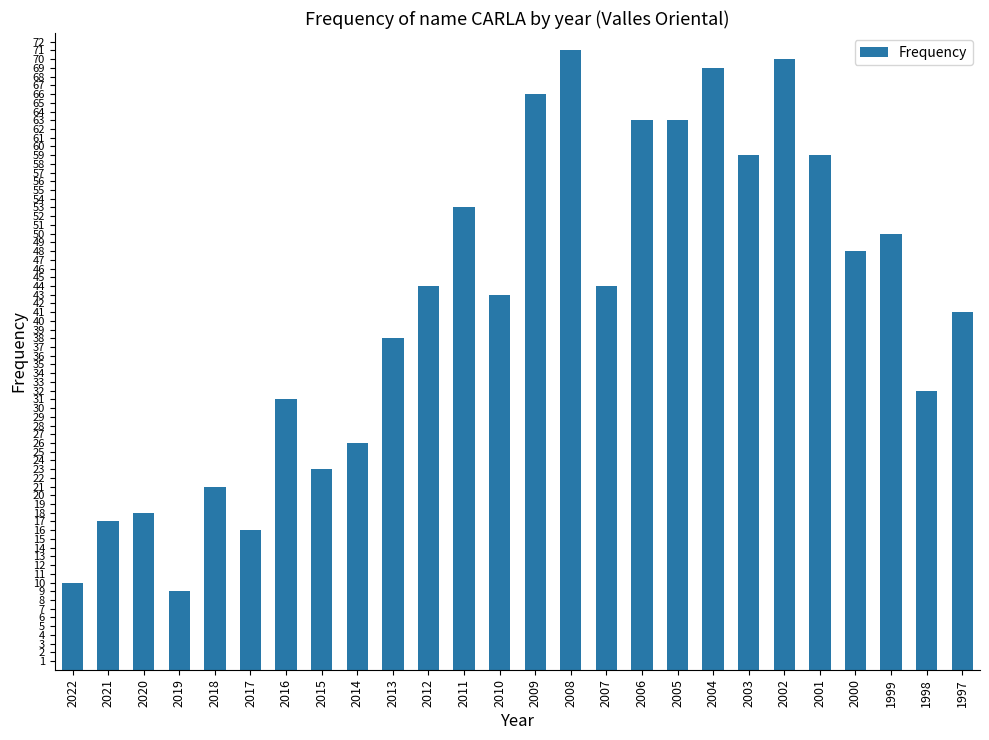

The chart shows a value of 23 at 2015. True or false?

True